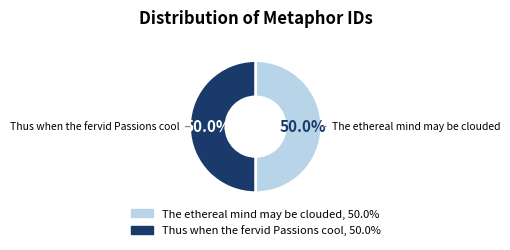

Approximately how many times larger is the value at The ethereal mind may be clouded compared to Thus when the fervid Passions cool?

1.0